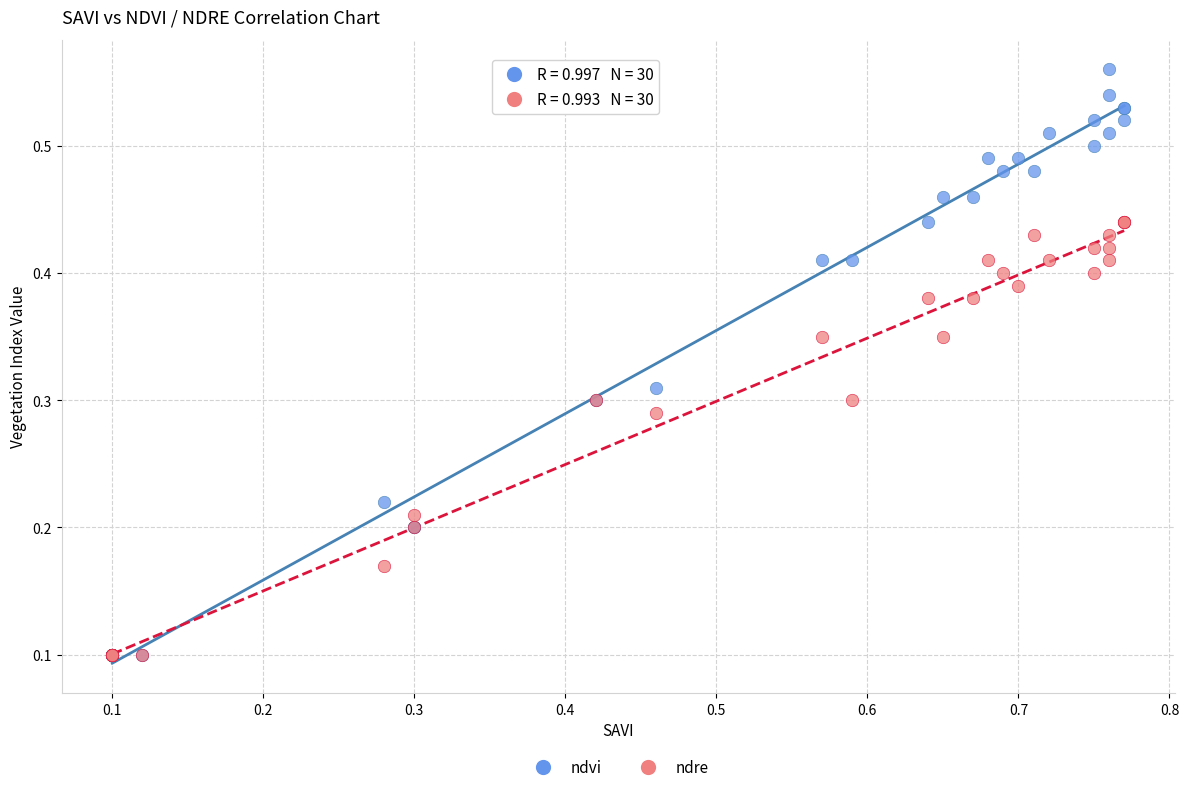

Which series reaches the maximum Y coordinate?

ndvi